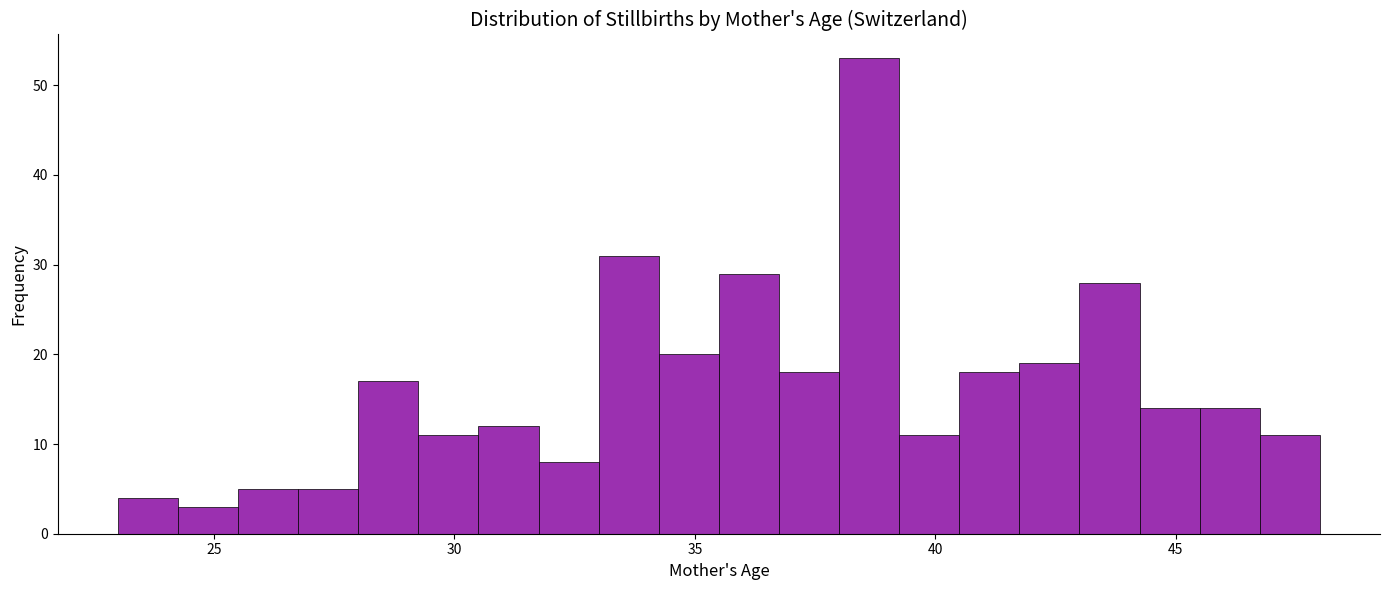

Read against the x-axis, roughly where is the centre of the tallest bar?

38.5